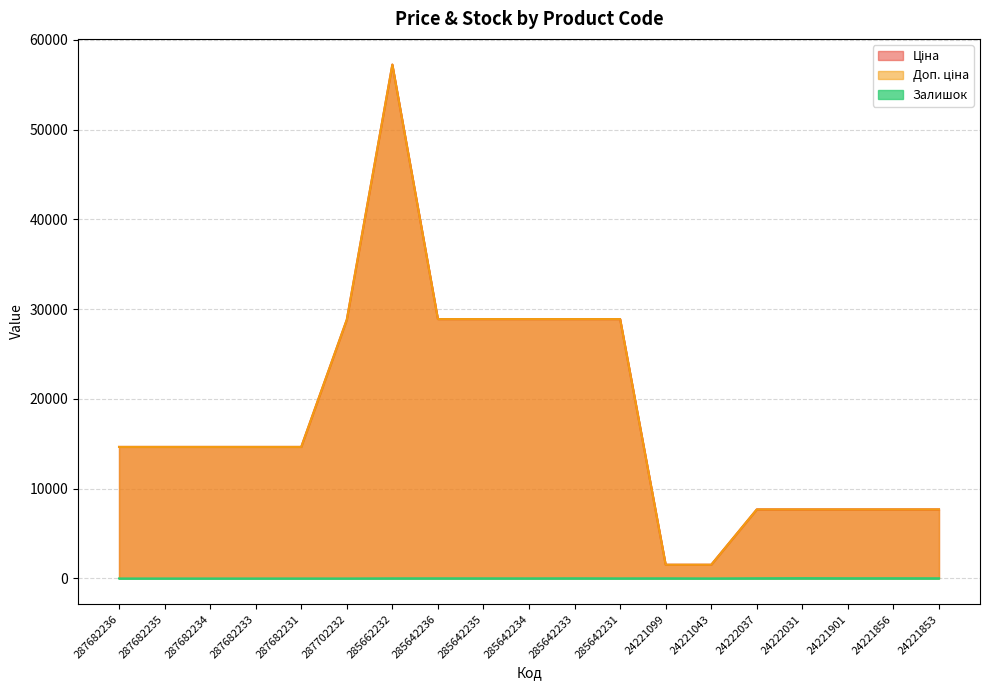

At which label does Залишок reach its minimum?

287682236